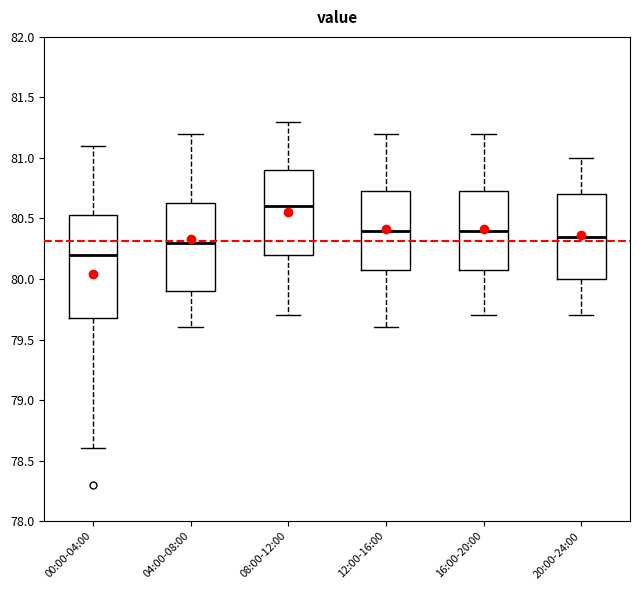

Reading left to right, transcribe this box plot: for each box, give where its median line is, the range the box spans, and where its two whiskers end, as read against the y-axis. The values are not printed on the chart, so give them approximately, as read against the axis.

00:00-04:00: median 80.20, box 79.70 to 80.55, whiskers 78.60 to 81.10
04:00-08:00: median 80.30, box 79.90 to 80.65, whiskers 79.60 to 81.20
08:00-12:00: median 80.60, box 80.20 to 80.90, whiskers 79.70 to 81.30
12:00-16:00: median 80.40, box 80.10 to 80.75, whiskers 79.60 to 81.20
16:00-20:00: median 80.40, box 80.10 to 80.75, whiskers 79.70 to 81.20
20:00-24:00: median 80.35, box 80.00 to 80.70, whiskers 79.70 to 81.00